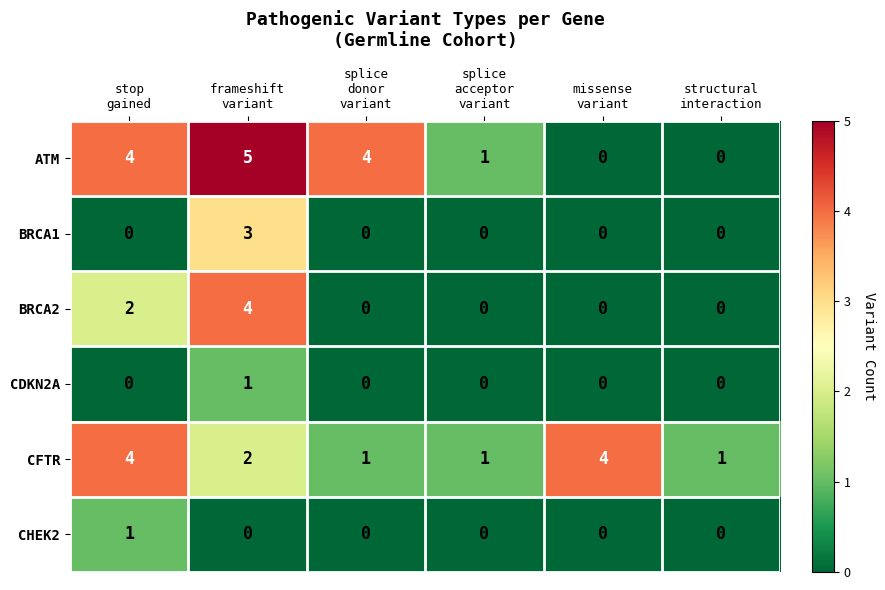

What is the greatest value displayed?

5